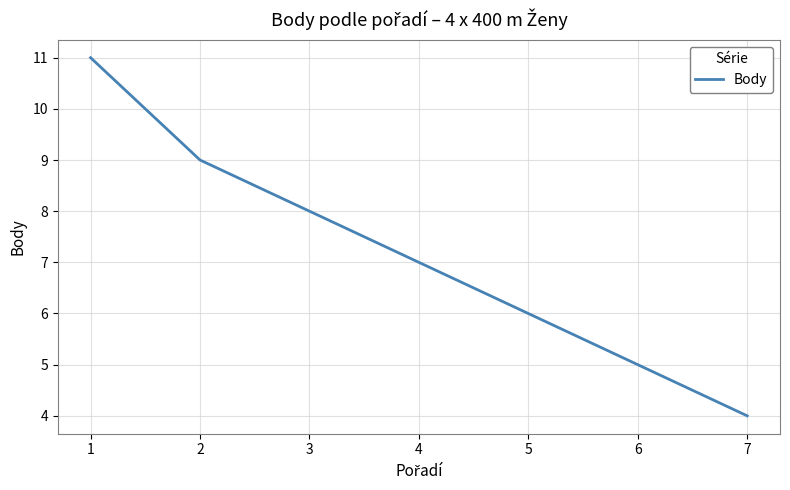

List the labels in order of value, smallest first.

7, 6, 5, 4, 3, 2, 1